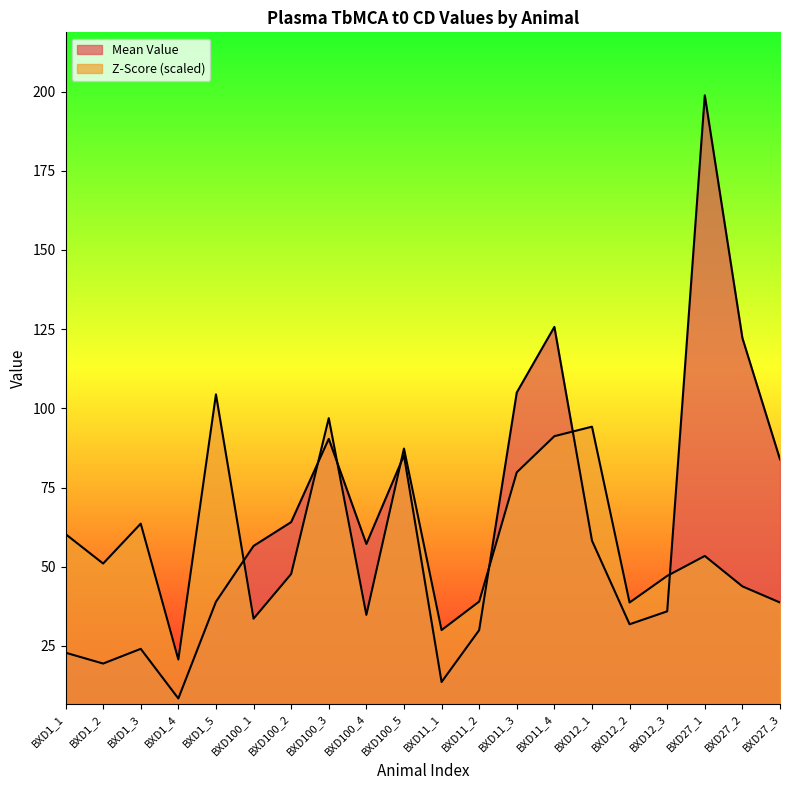

What is the total value across all series at BXD11_4?

216.9